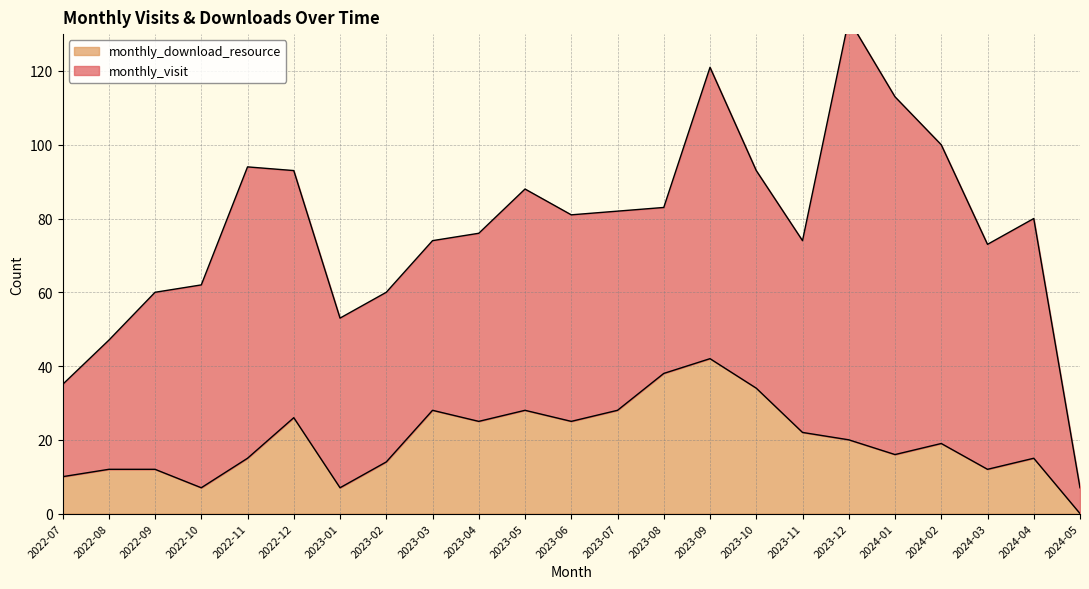

How many points are higher than both their immediate neighbors (excluding endpoints)?

6